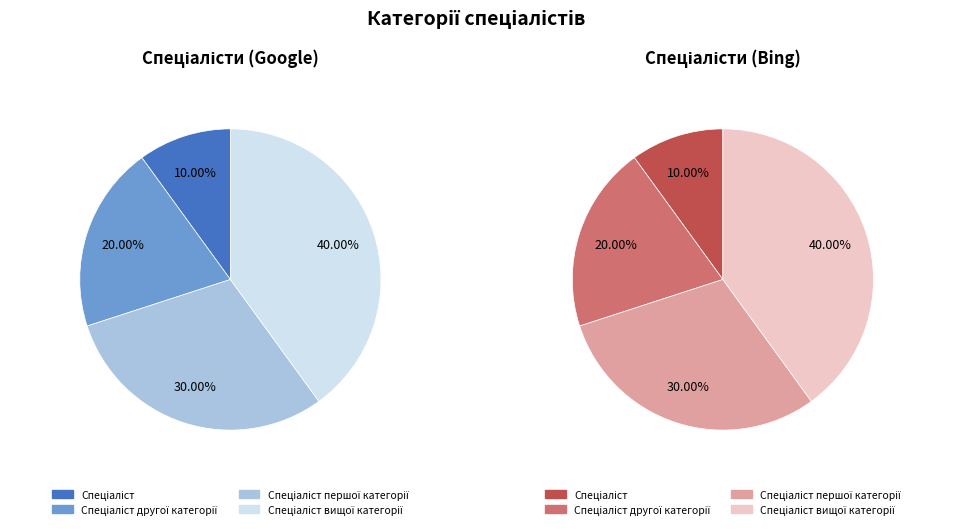

Between Спеціаліст and Спеціаліст першої категорії, which is larger?

Спеціаліст першої категорії